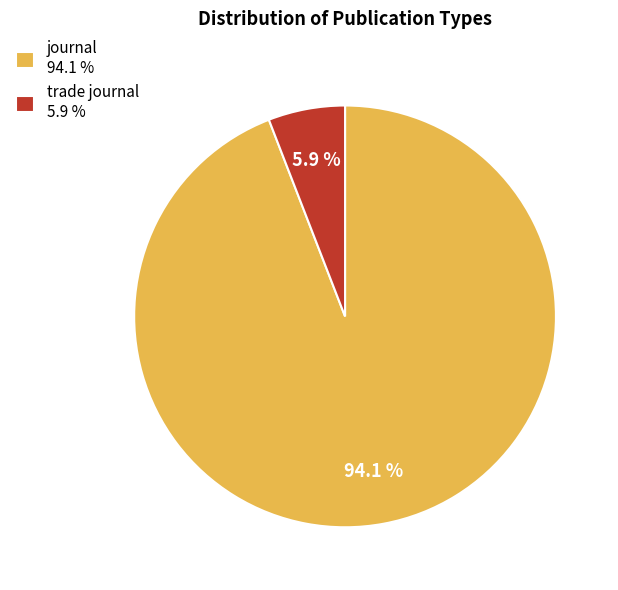

Which category accounts for the majority?

journal